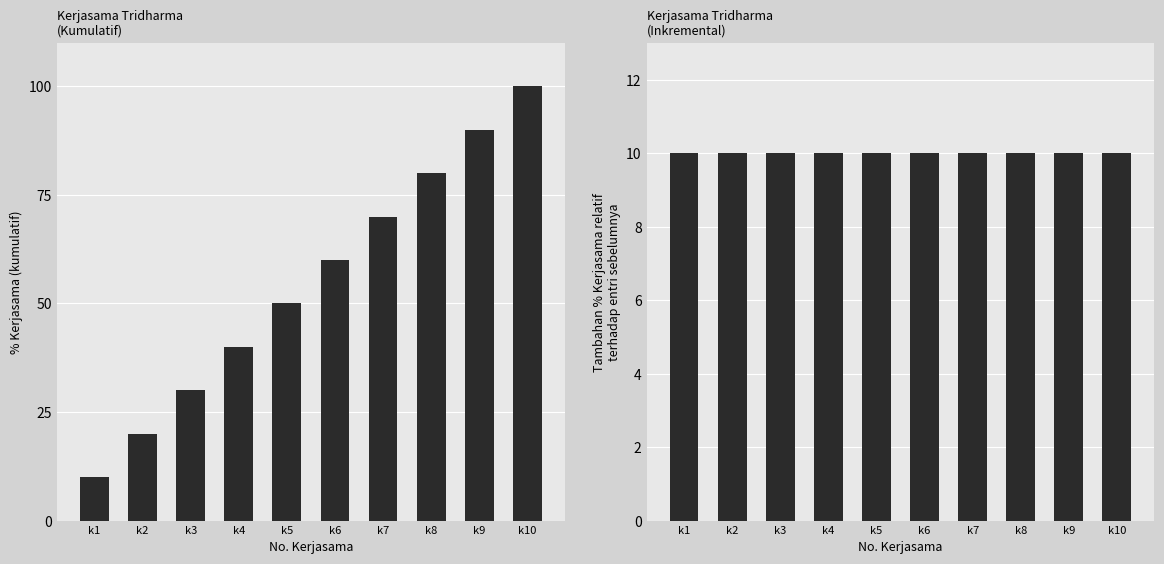

Between k8 and k9, which is larger?

k9